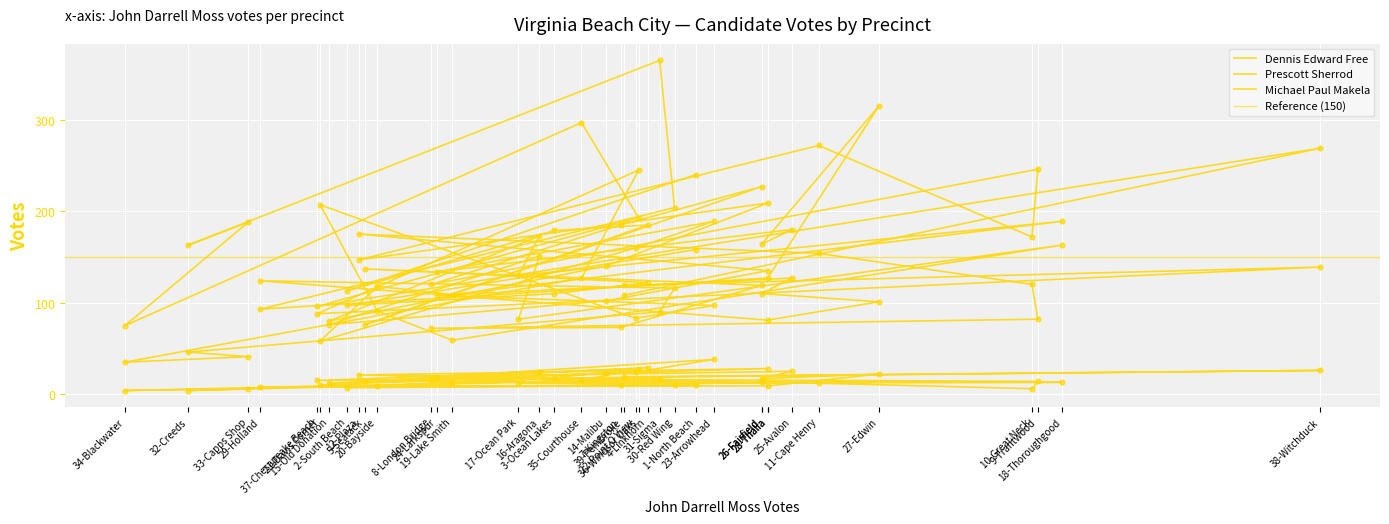

What are all the series names shown in the legend?

Dennis Edward Free, Prescott Sherrod, Michael Paul Makela